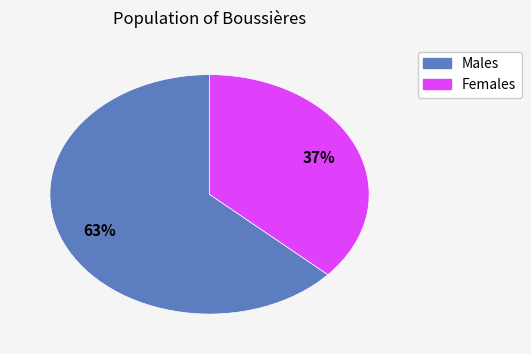

To the nearest percent, what is the average slice percentage?

50%